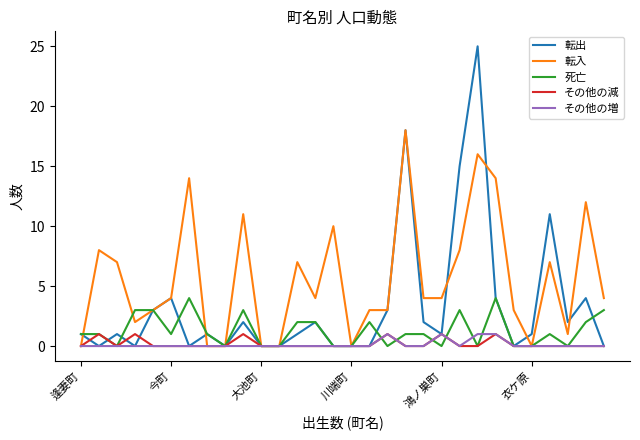

What is the highest value of the 転出 series?

25